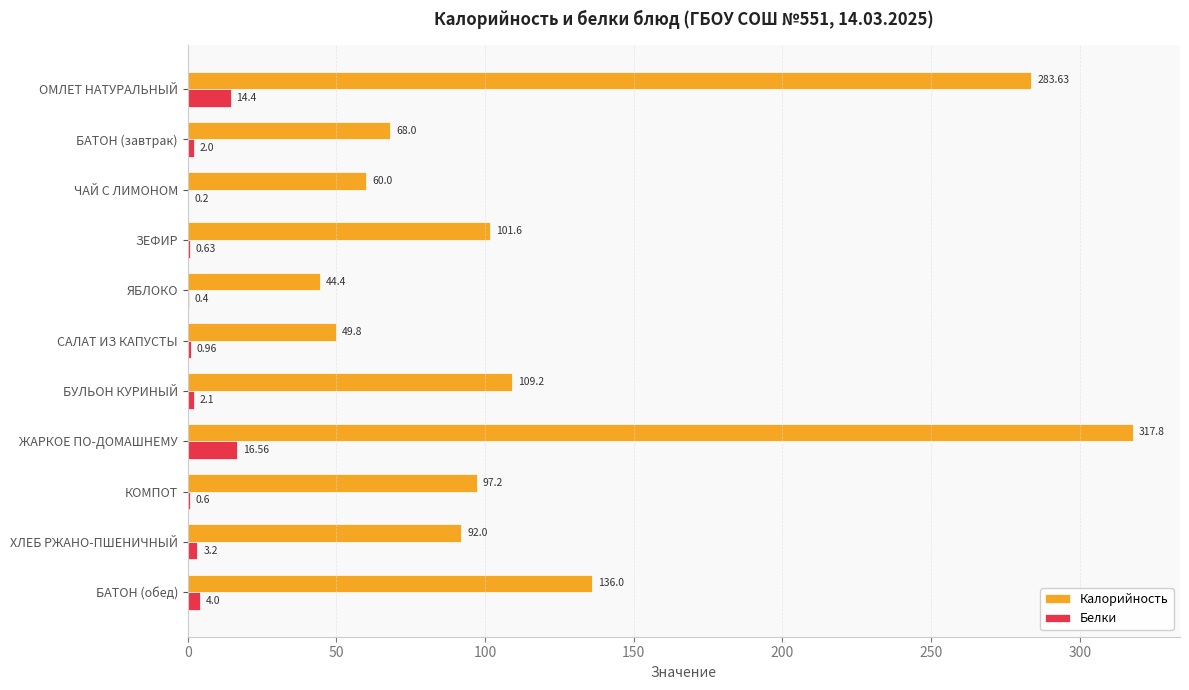

Which series has the largest total across all categories?

Калорийность